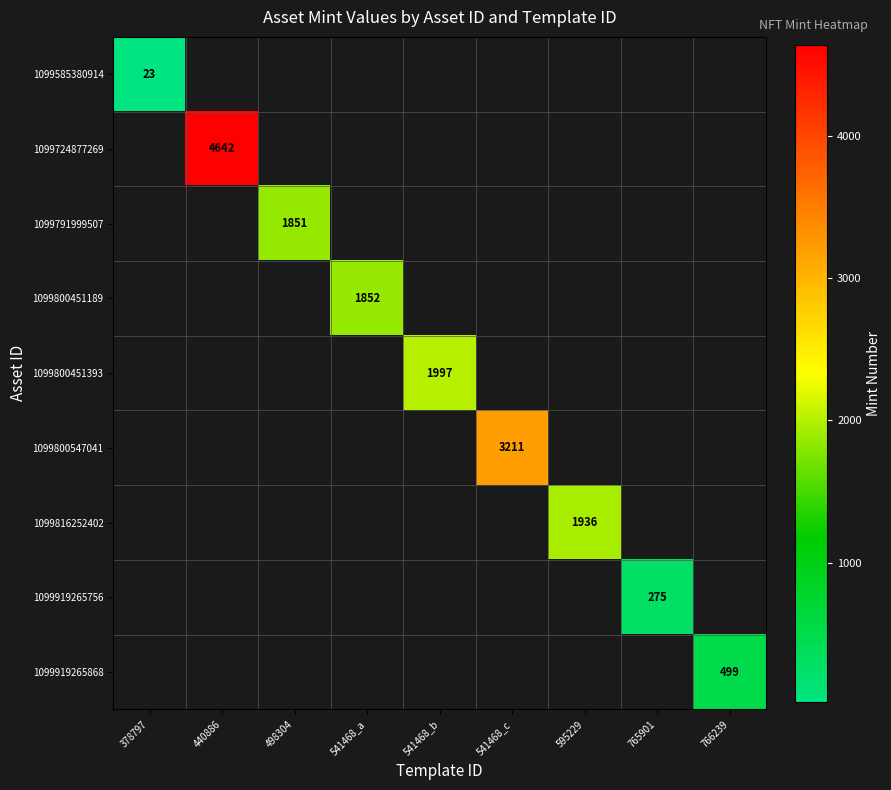

What is the greatest value displayed?

4642.0